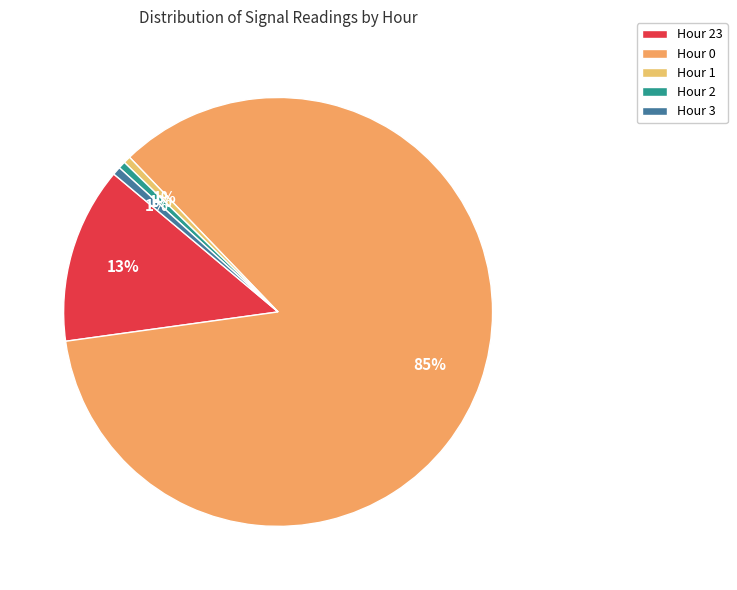

How many segments does this pie chart have?

5